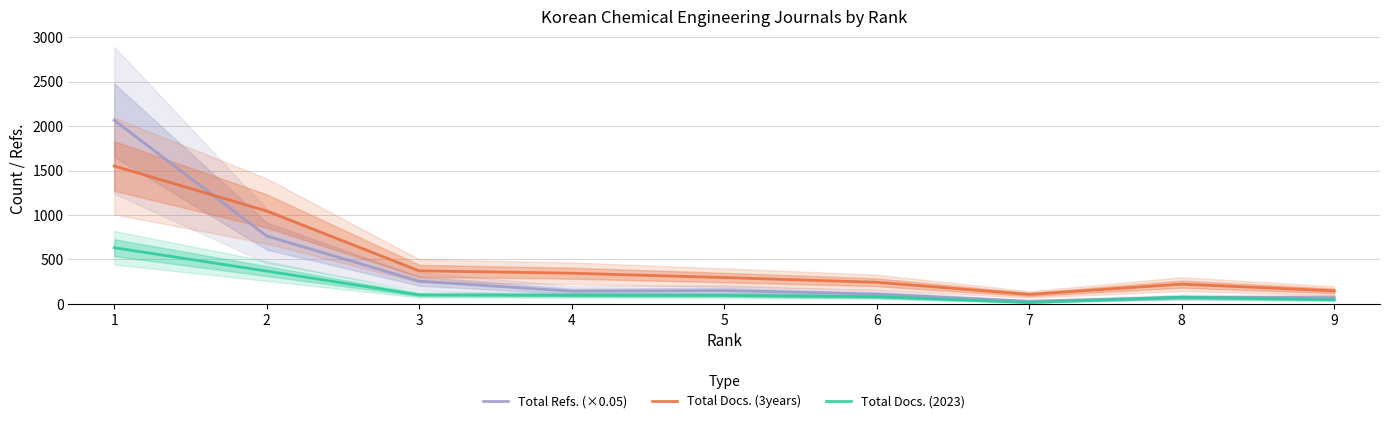

True or false: Total Docs. (2023) has a value of 46.0 at 9.

True